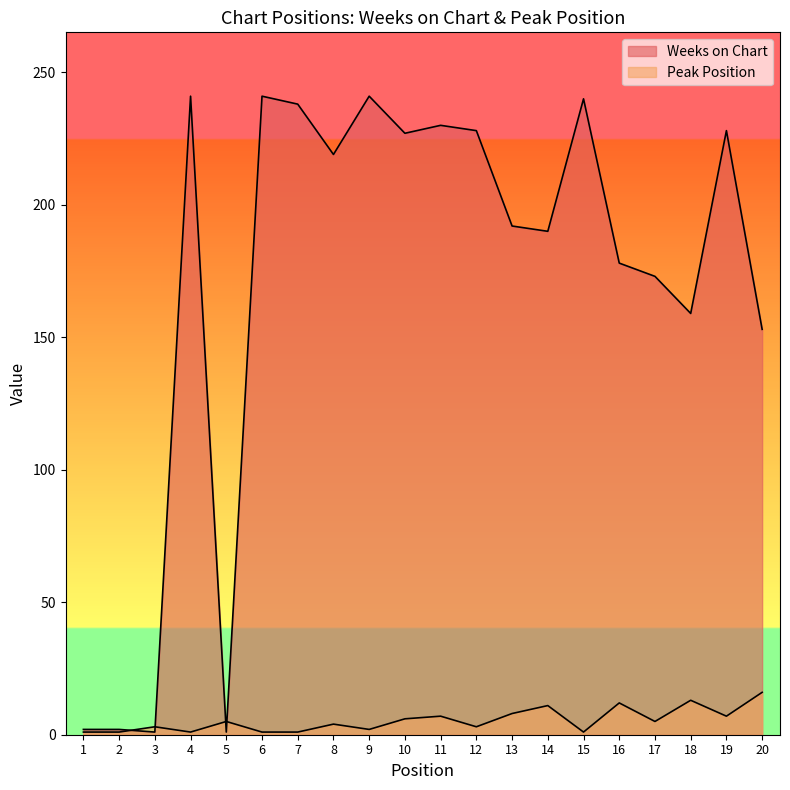

List the series in order of their overall mean, lowest first.

Peak Position, Weeks on Chart